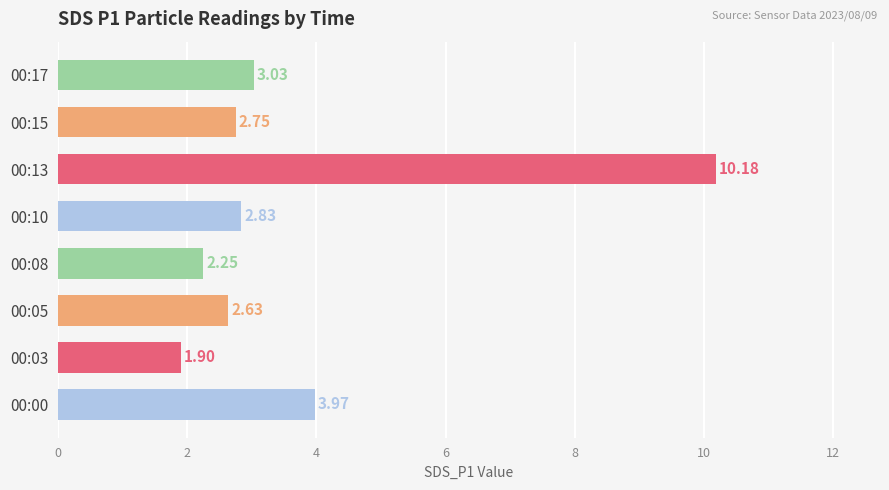

At which category does the chart reach its peak across all series?

00:13